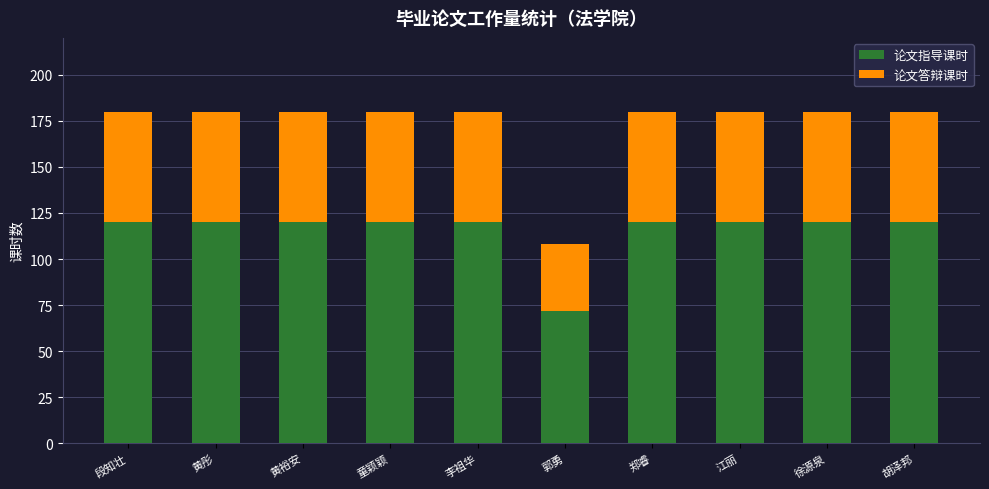

Reading left to right, what are the values for 论文指导课时?

段知壮=120	黄彤=120	黄裕安=120	童颖颖=120	李祖华=120	郭勇=72	郑睿=120	江丽=120	徐源泉=120	胡泽邦=120